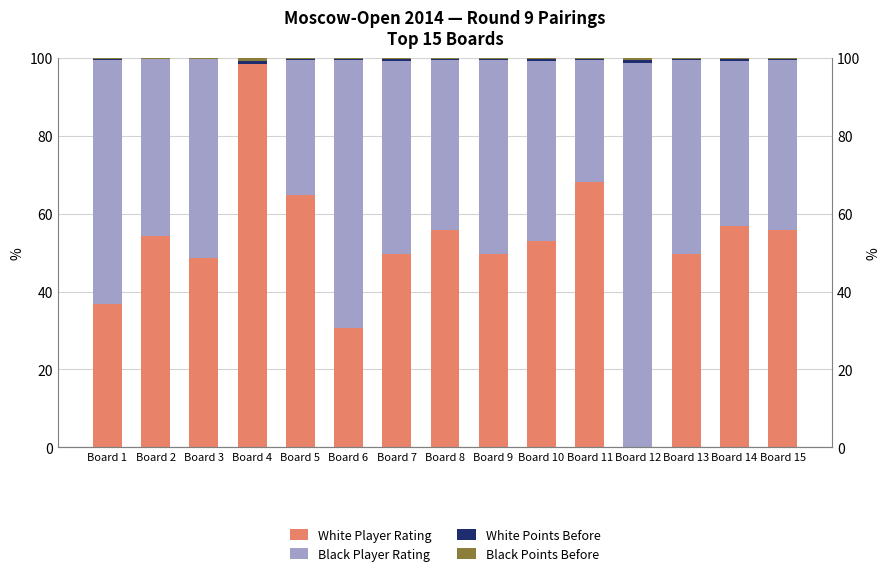

Rank the series by their maximum value, from lowest to highest.

White Points Before, Black Points Before, White Player Rating, Black Player Rating